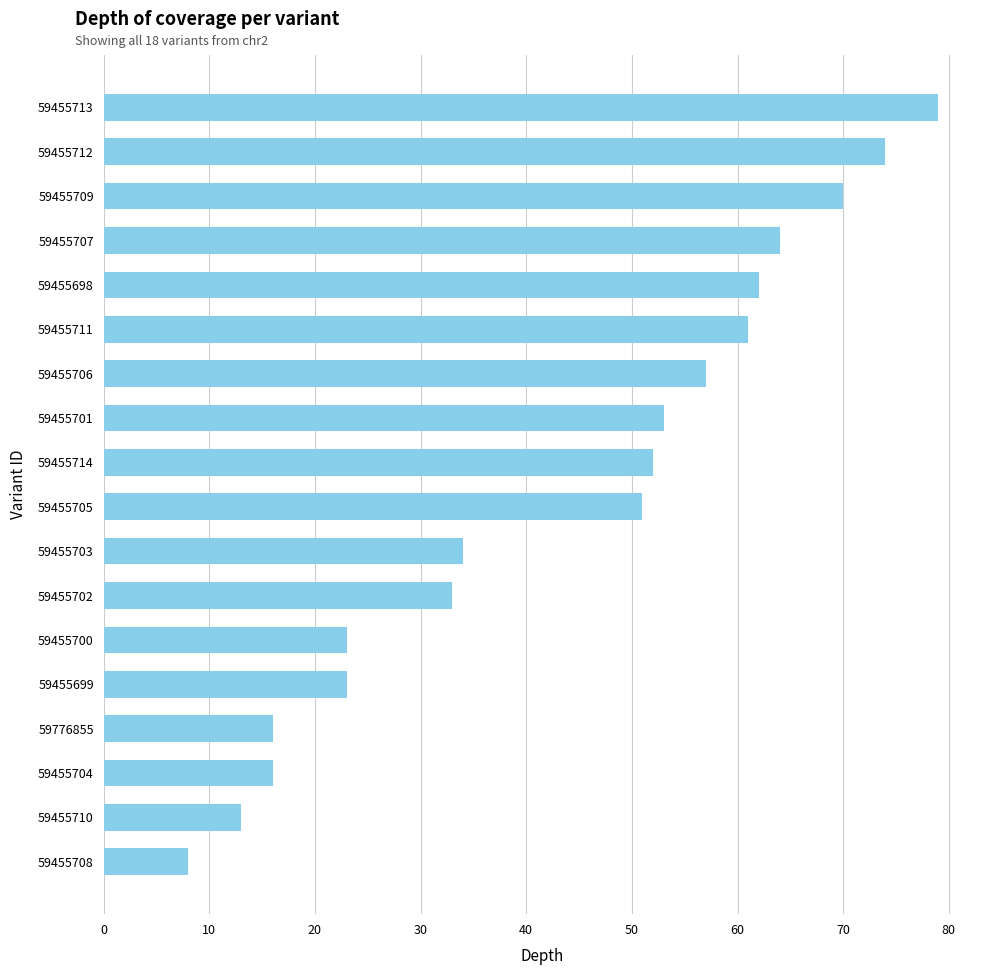

True or false: the data shows 34 at 59455703.

True